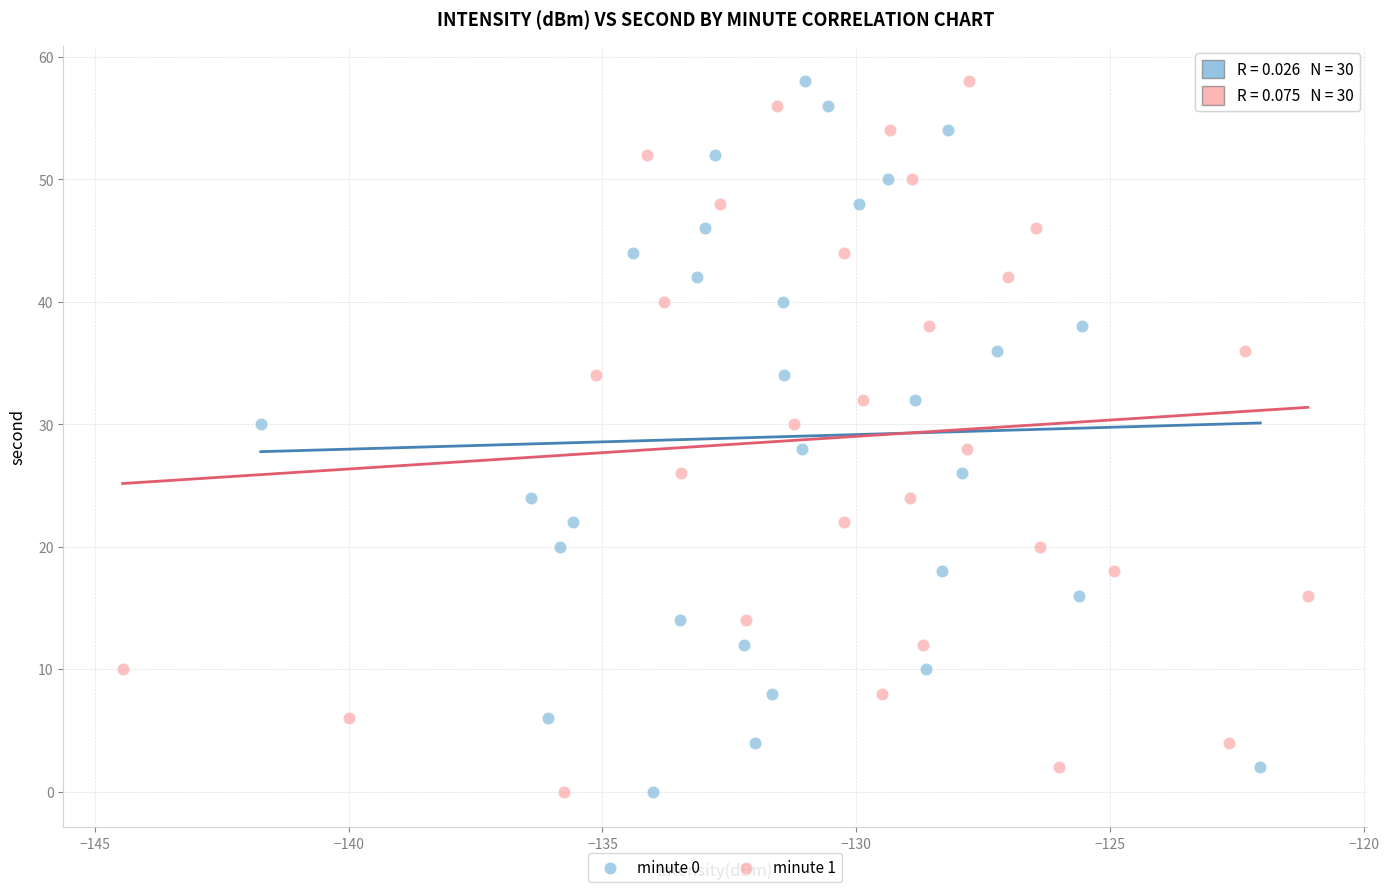

What are all the series names shown in the legend?

minute 0, minute 1